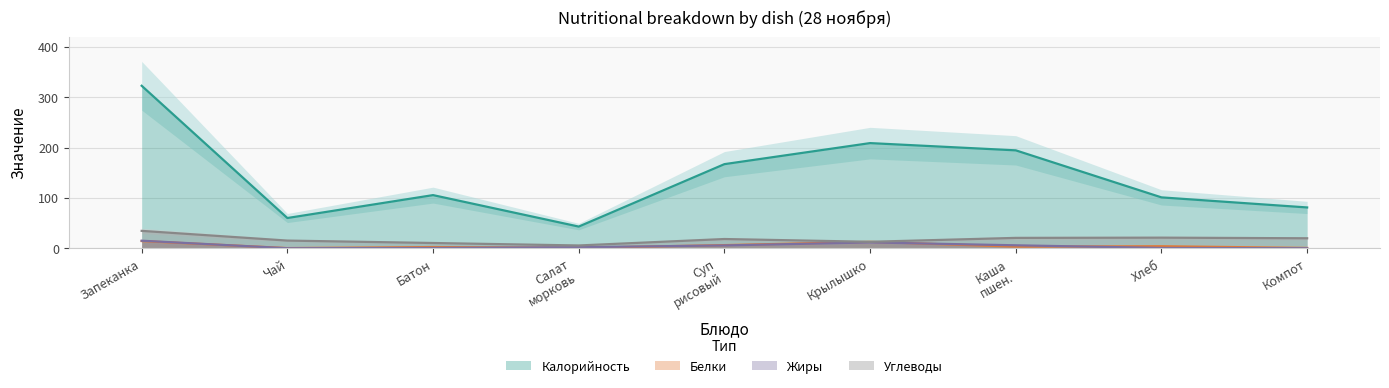

Reading left to right, extract all data points from this chart.

Калорийность: 322.6	60.0	105.5	43.0	167.0	208.8	194.4	101.0	81.0
Белки: 14.2	0.3	2.4	0.8	6.2	12.7	3.2	4.0	0.6
Жиры: 15.0	0.0	0.6	2.0	5.6	11.5	5.8	0.6	0.0
Углеводы: 34.5	15.2	10.4	5.5	18.3	12.8	20.6	21.0	19.8